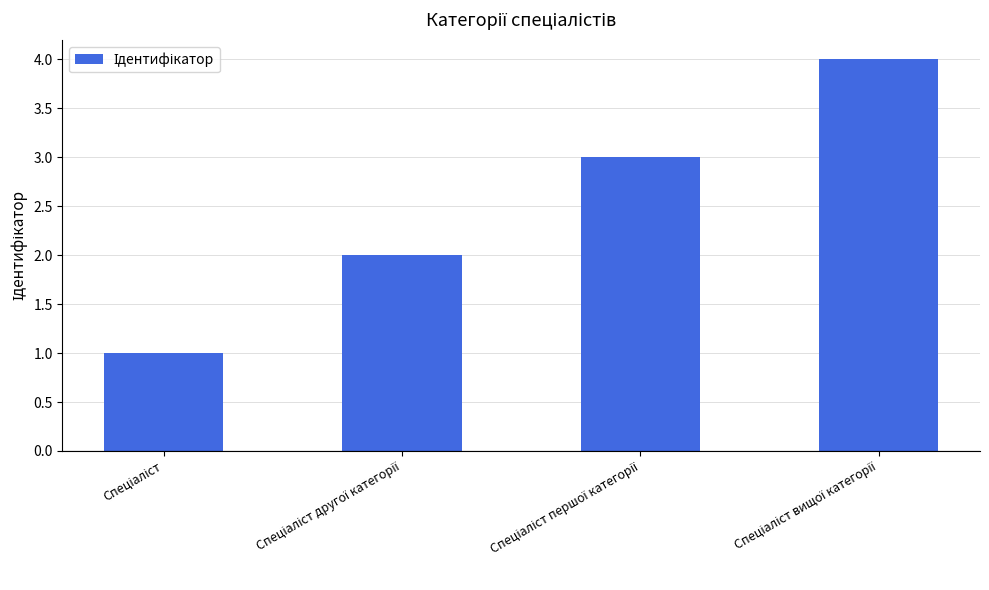

What is the maximum value shown in the chart?

4